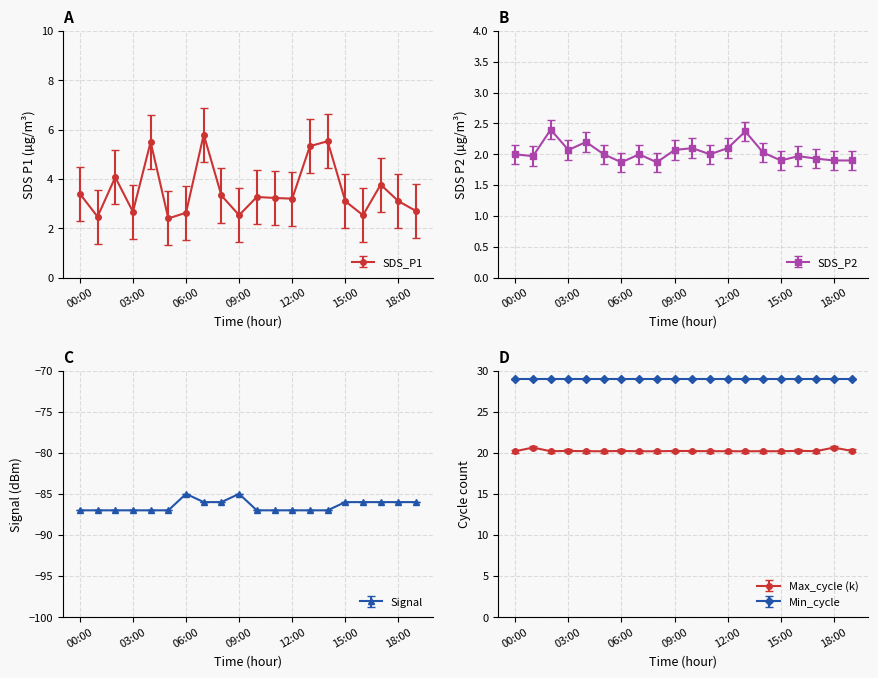

At which category is the sum across all series the highest?

07:00